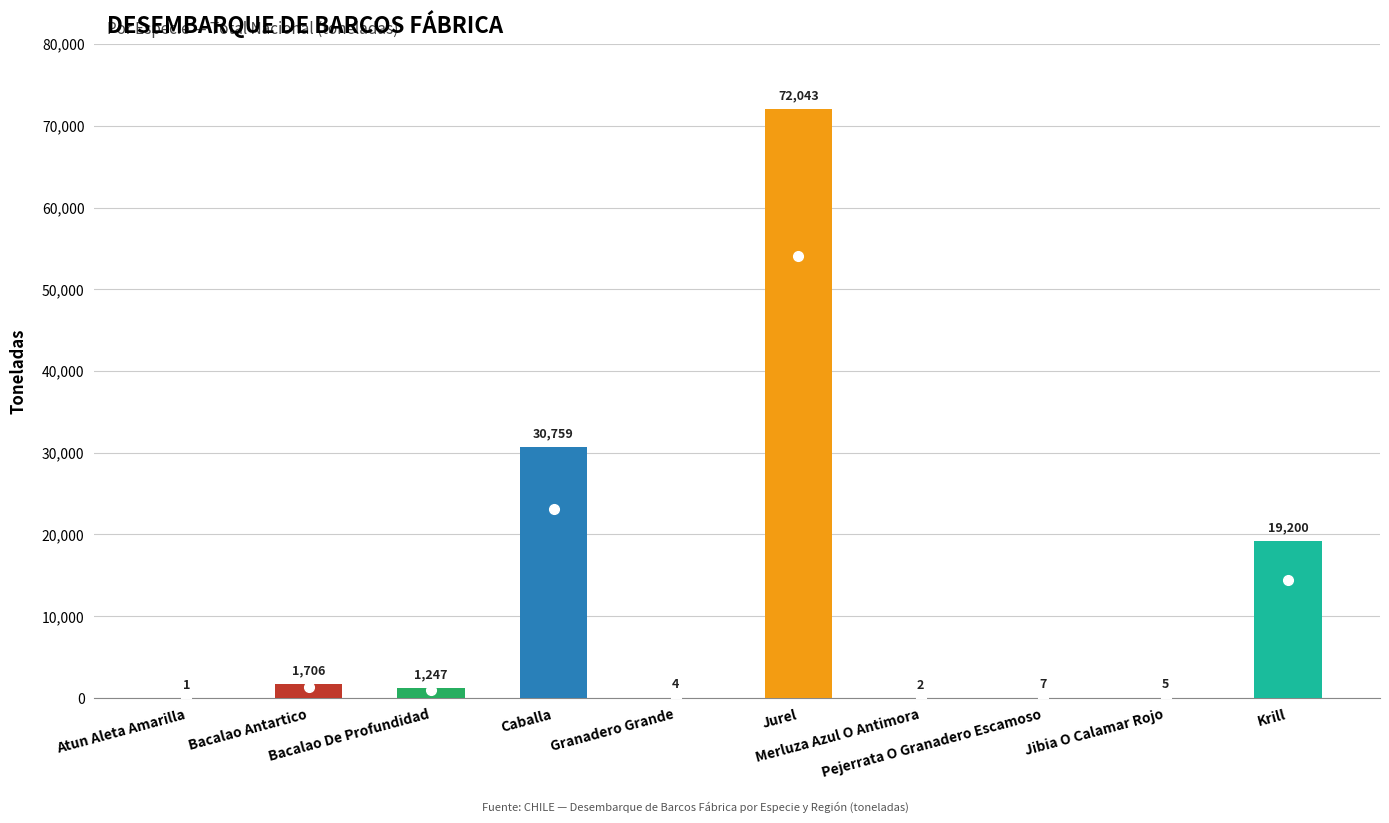

The value at Bacalao De Profundidad is 1247. True or false?

True